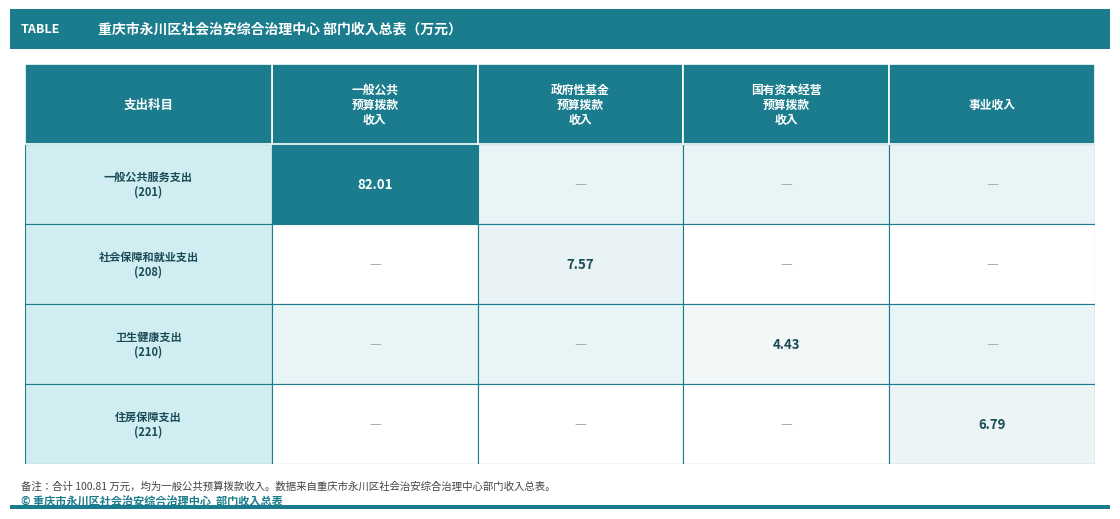

List the labels in order of 卫生健康支出 value, largest first.

2, 0, 1, 3